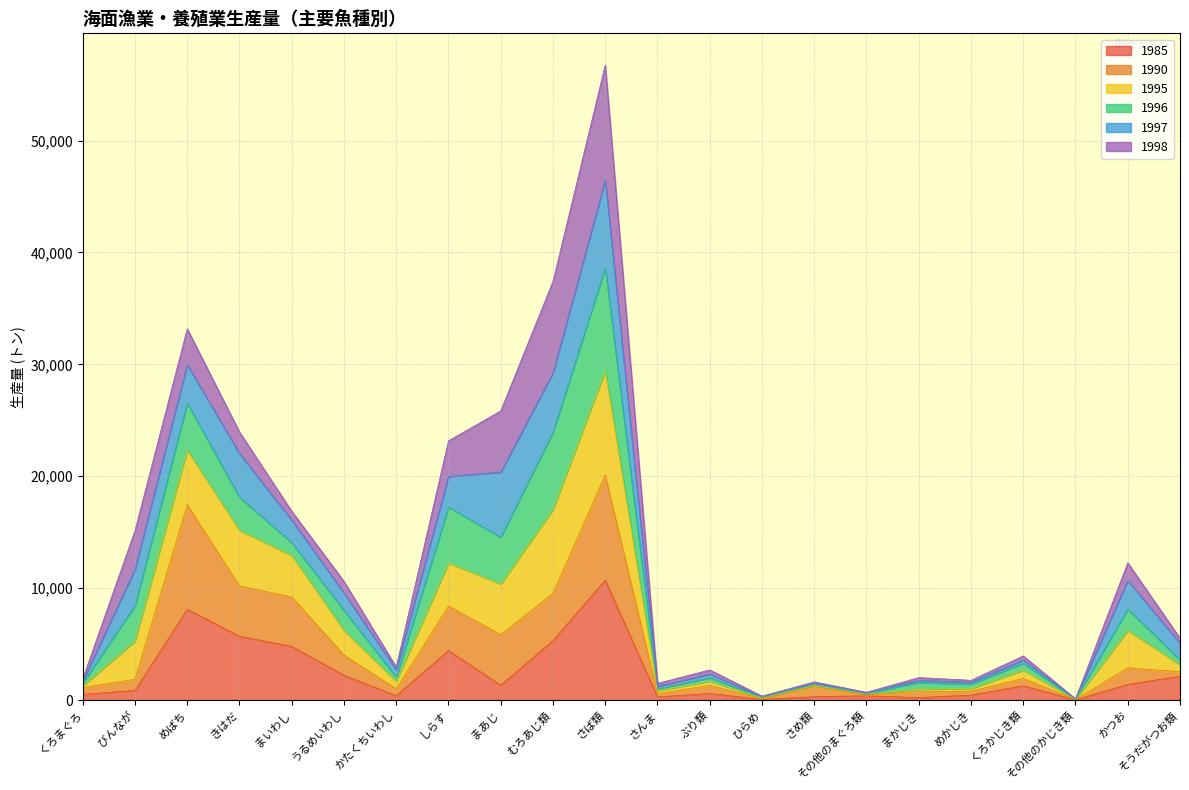

What is the total value across all series at めばち?

33172.4